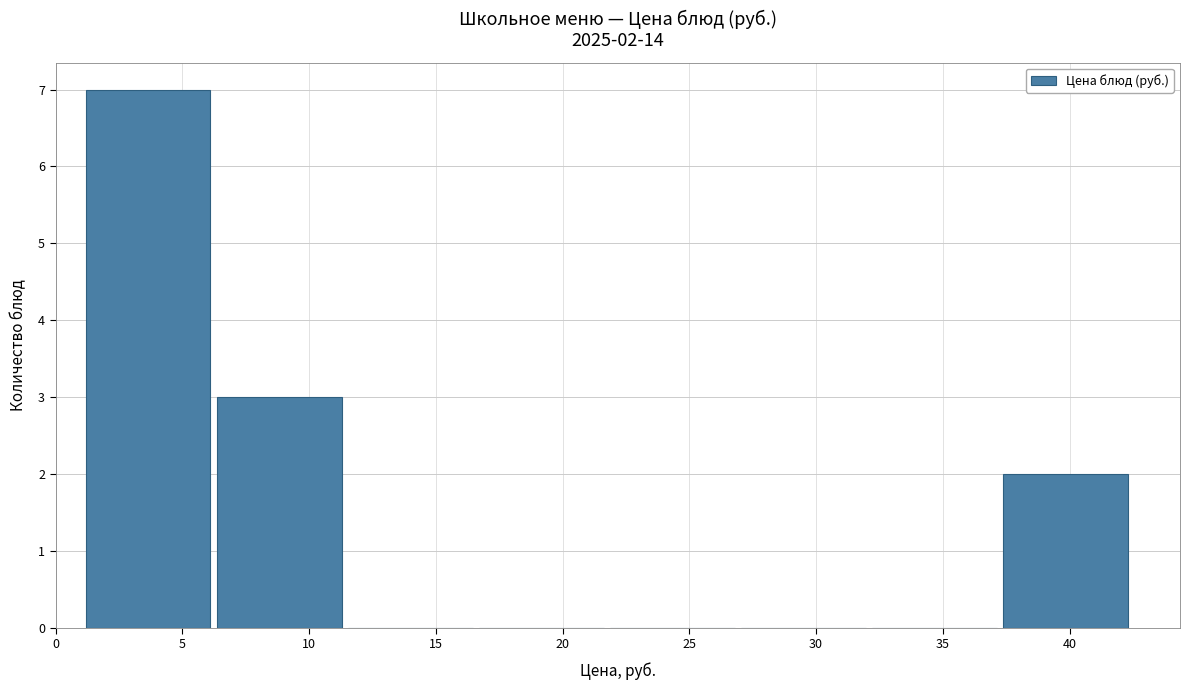

Over which range of the x-axis is the bar tallest?

1.0 to 6.5